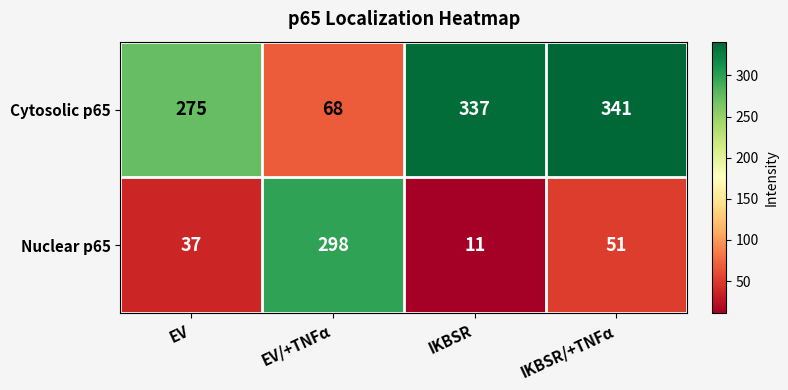

The Cytosolic p65 series shows 560 at IKBSR. True or false?

False